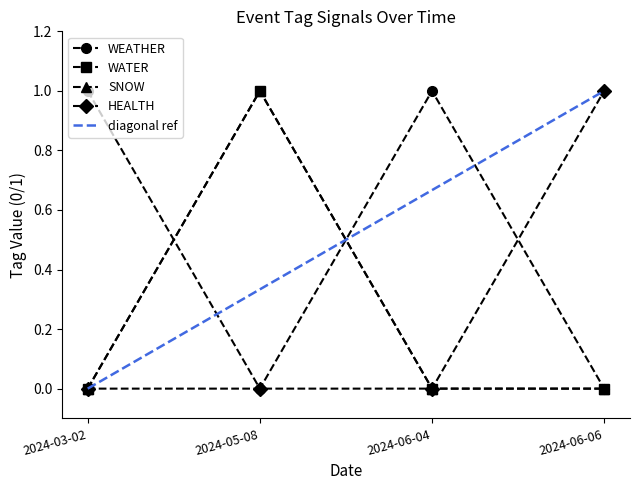

Which series has the largest total across all categories?

WEATHER